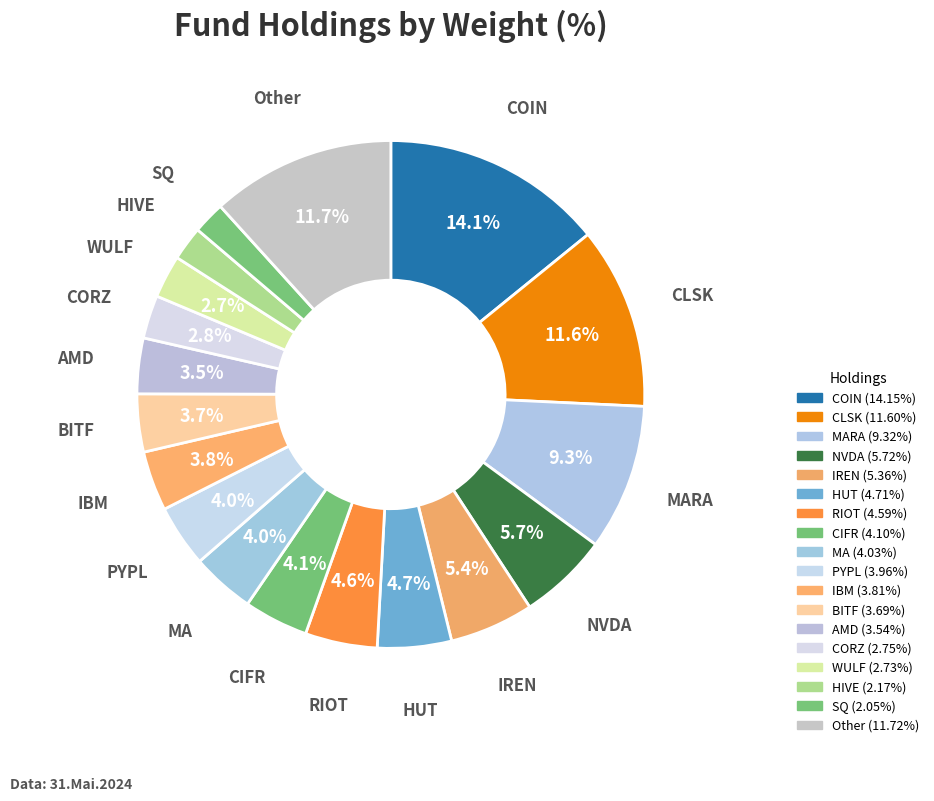

Count the number of slices in the pie.

18